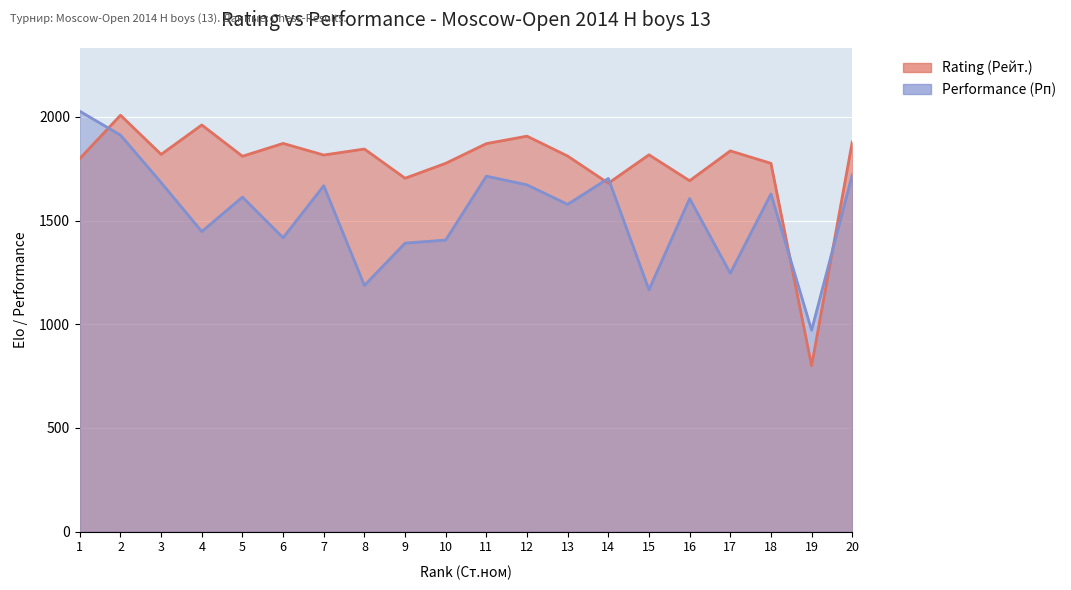

Reading right to left, transcribe all the data shown in this chart.

Rating (Рейт.): 1879	800	1776	1836	1692	1817	1680	1811	1907	1871	1776	1704	1845	1816	1872	1810	1961	1819	2008	1799
Performance (Рп): 1721	971	1628	1246	1606	1166	1703	1578	1672	1714	1406	1391	1187	1668	1417	1613	1447	1683	1912	2027